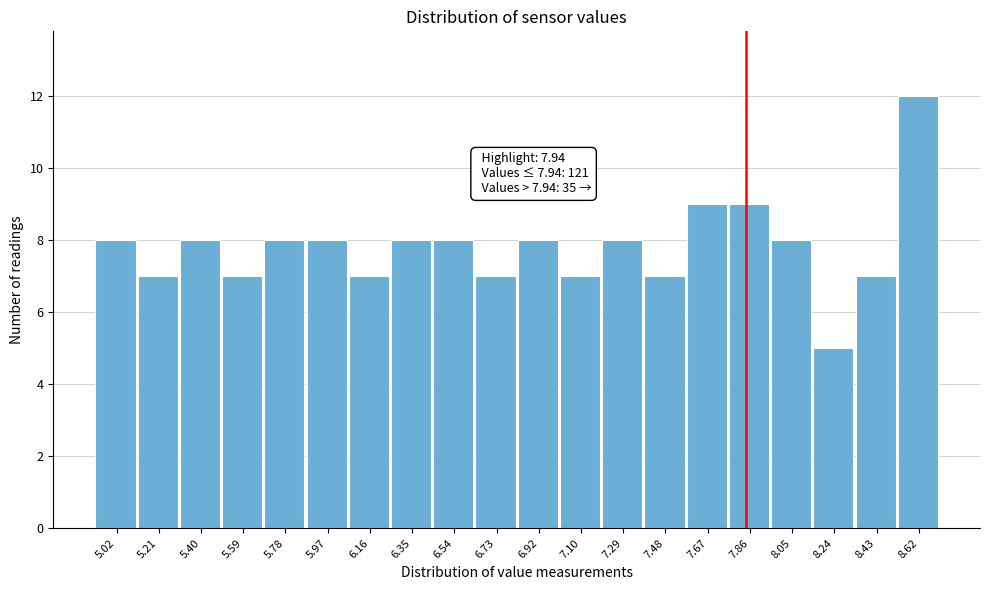

Reading left to right, transcribe all the data shown in this chart.

5.02=8	5.21=7	5.40=8	5.59=7	5.78=8	5.97=8	6.16=7	6.35=8	6.54=8	6.73=7	6.92=8	7.10=7	7.29=8	7.48=7	7.67=9	7.86=9	8.05=8	8.24=5	8.43=7	8.62=12